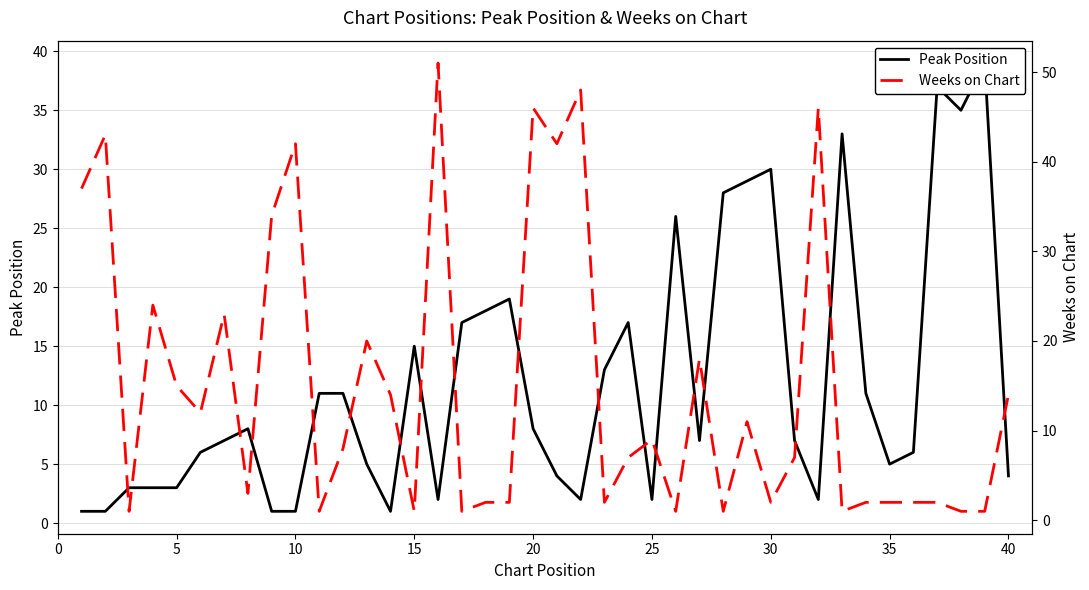

Is it true that Peak Position equals 2 at 40?

False